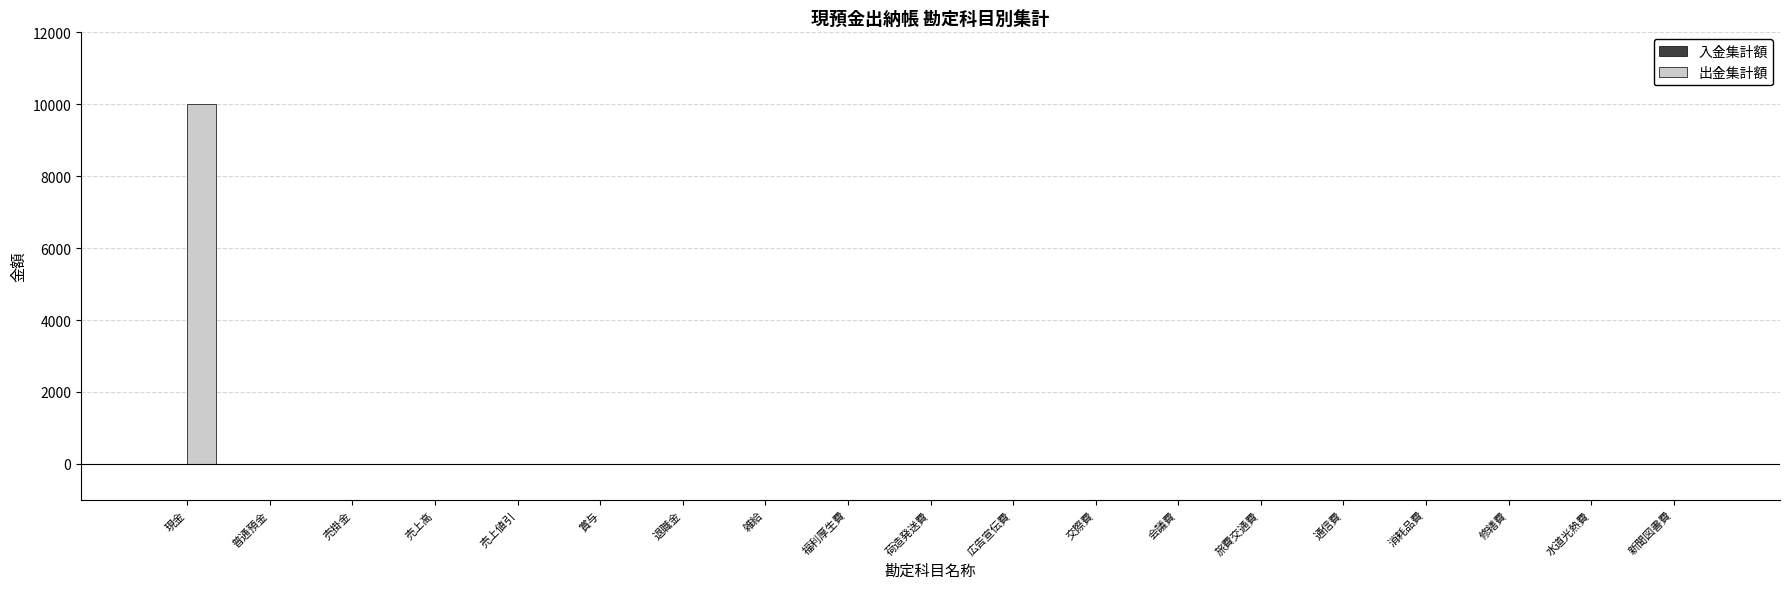

True or false: the data shows 0 at 水道光熱費.

True